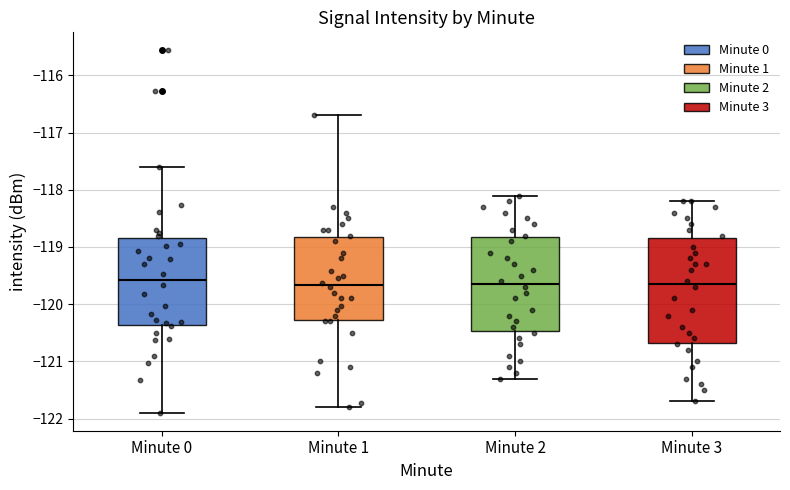

Comparing the boxes themselves (not the whiskers), which one is the tallest?

Minute 3